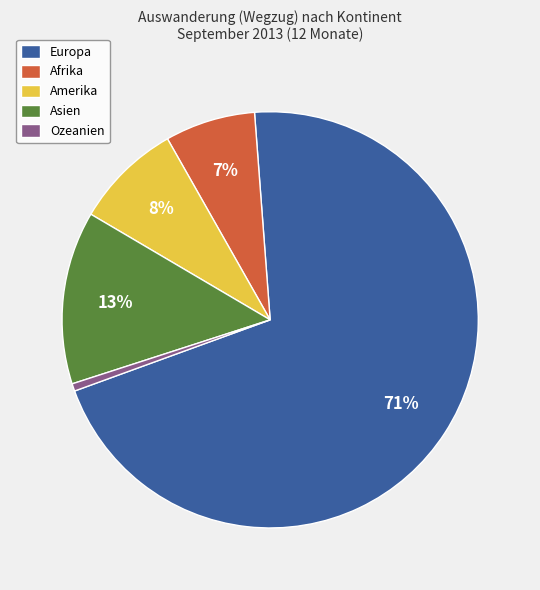

True or false: Afrika accounts for 1% of the total.

False